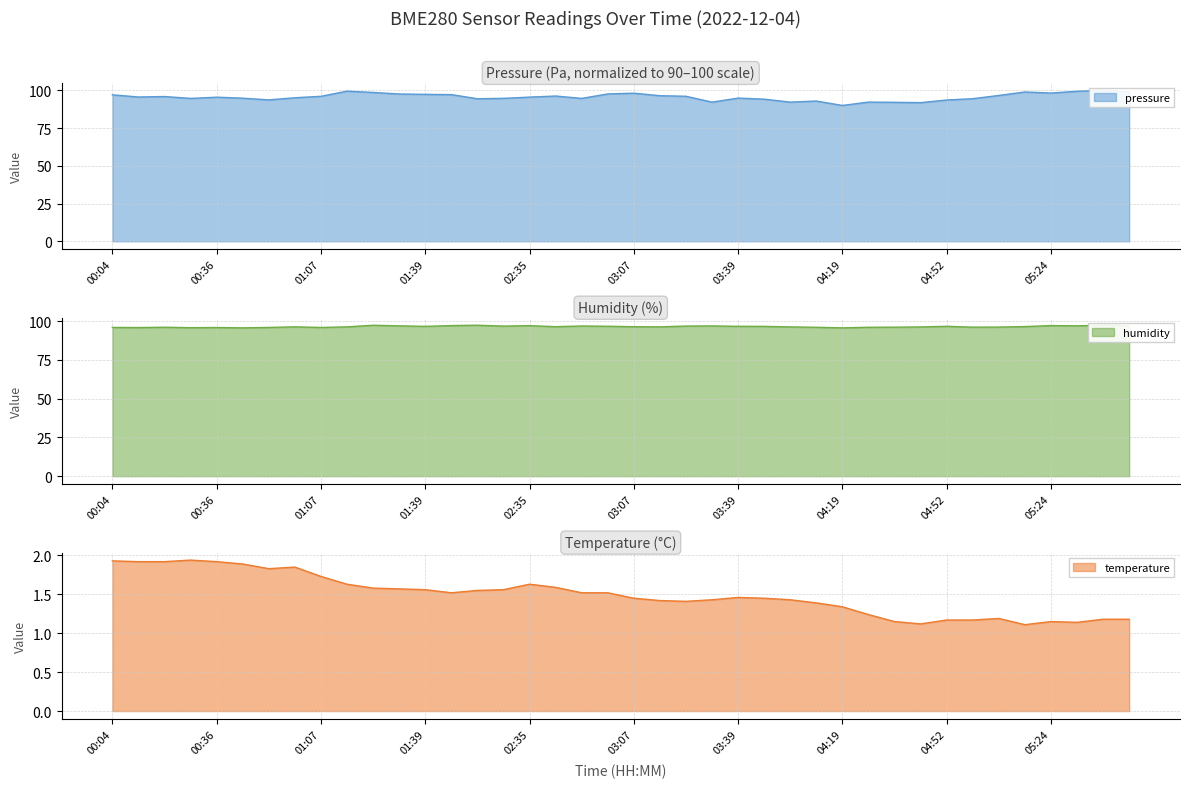

The temperature series shows 1.1 at 05:16. True or false?

True